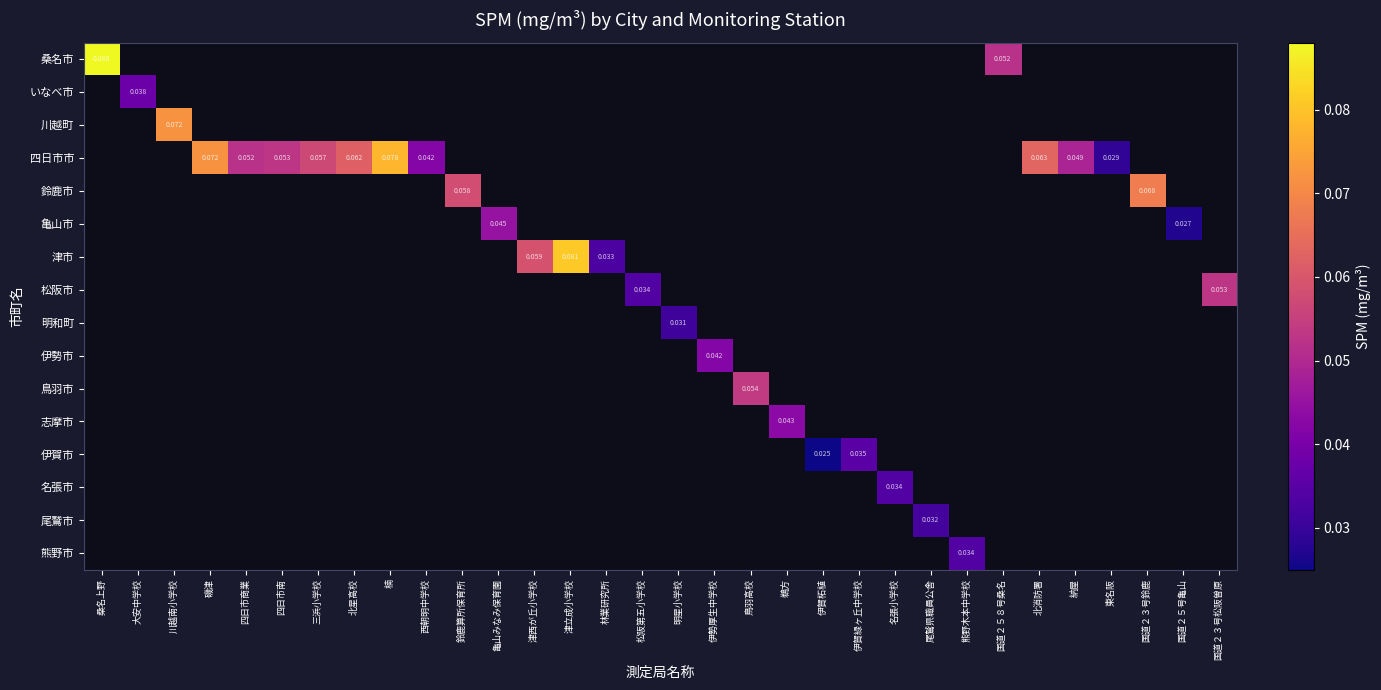

List the labels in order of 伊賀市 value, largest first.

伊賀緑ヶ丘中学校, 名張小学校, 尾鷲県職員公舎, 熊野木本中学校, 国道２５８号桑名, 北消防署, 納屋, 東名阪, 国道２３号鈴鹿, 国道２５号亀山, 国道２３号松阪曽原, 桑名上野, 大安中学校, 川越南小学校, 磯津, 四日市商業, 四日市南, 三浜小学校, 北星高校, 楠, 西朝明中学校, 鈴鹿算所保育所, 亀山みなみ保育園, 津西が丘小学校, 津立成小学校, 林業研究所, 松阪第五小学校, 明星小学校, 伊勢厚生中学校, 鳥羽高校, 鵜方, 伊賀柘植